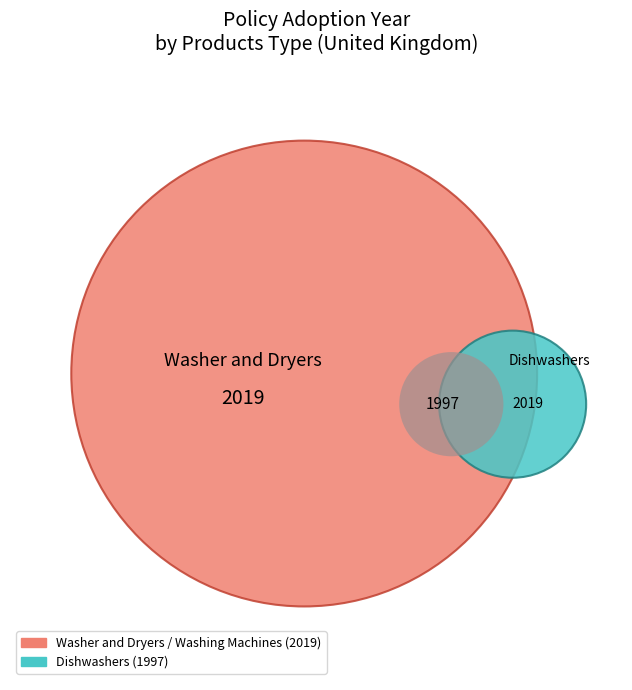

True or false: Dishwashers accounts for 59% of the total.

False